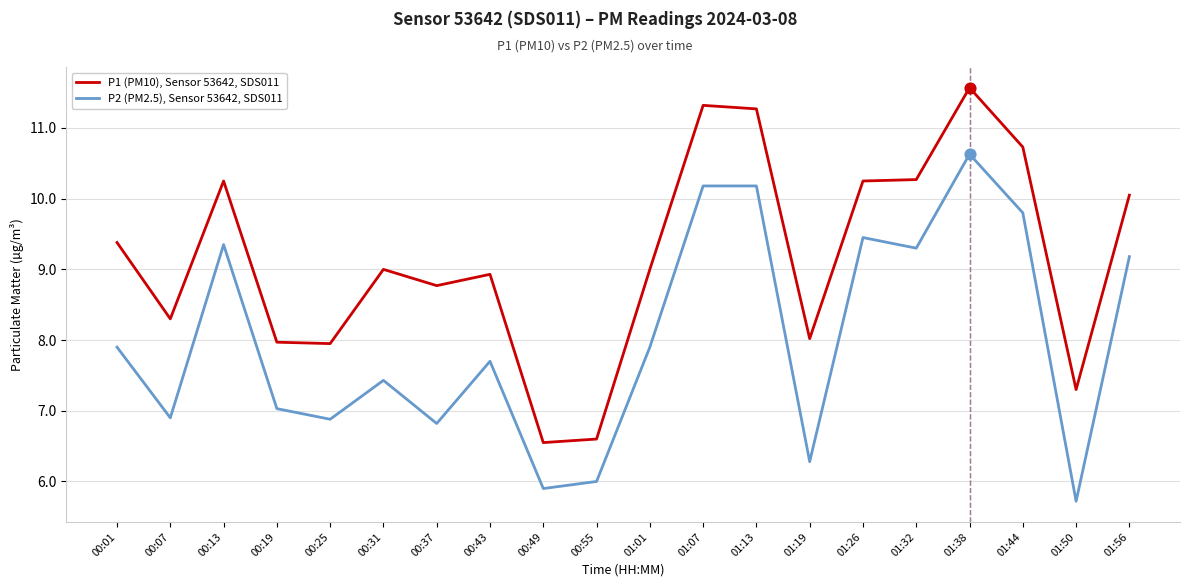

Which series has the largest total across all categories?

P1 (PM10), Sensor 53642, SDS011